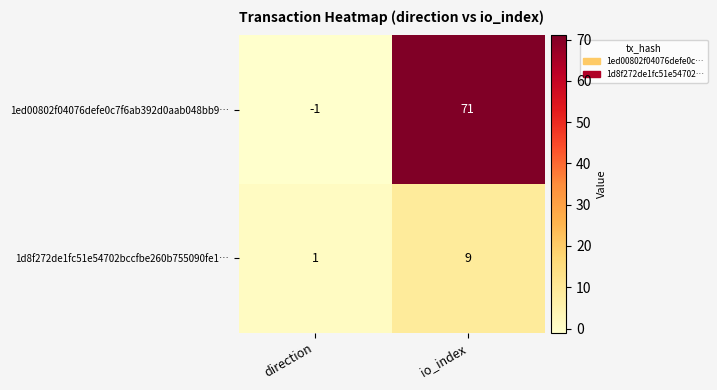

The value of 1ed00802f04076defe0c7f6ab392d0aab048bb9… at direction is -1. True or false?

True